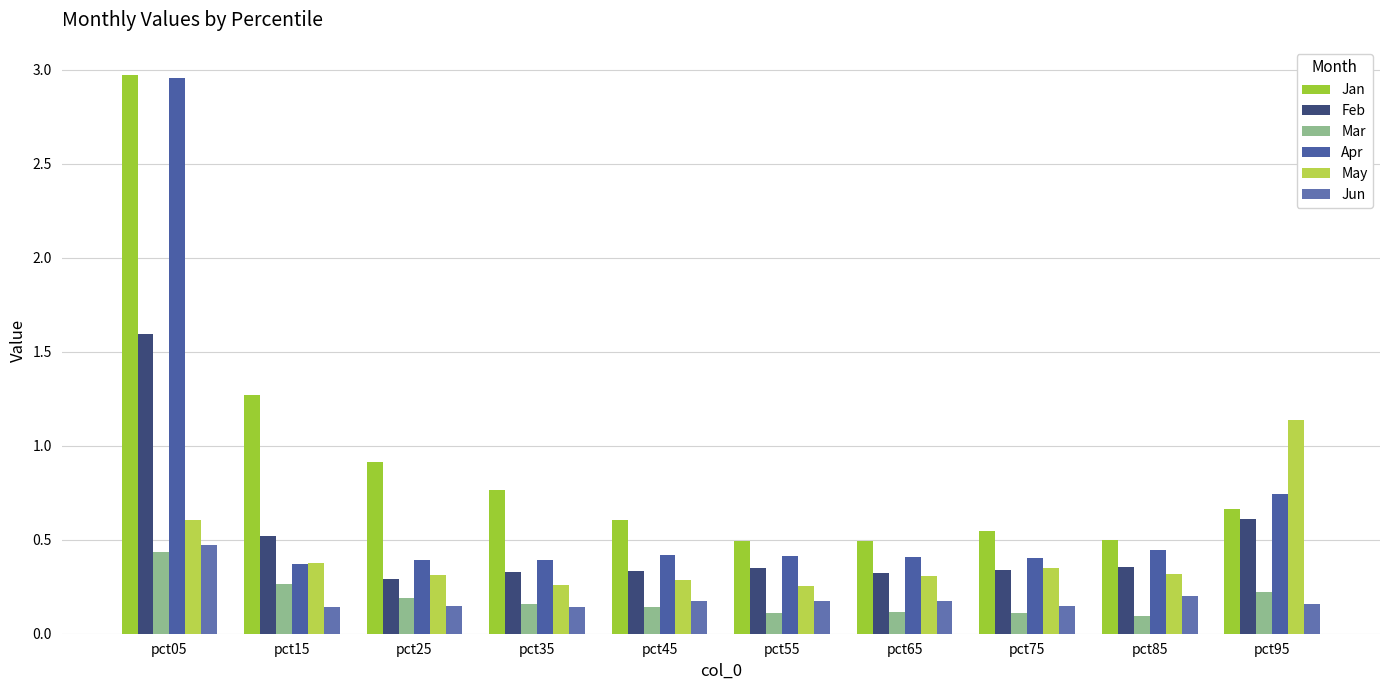

The Jan series shows 2.2 at pct15. True or false?

False